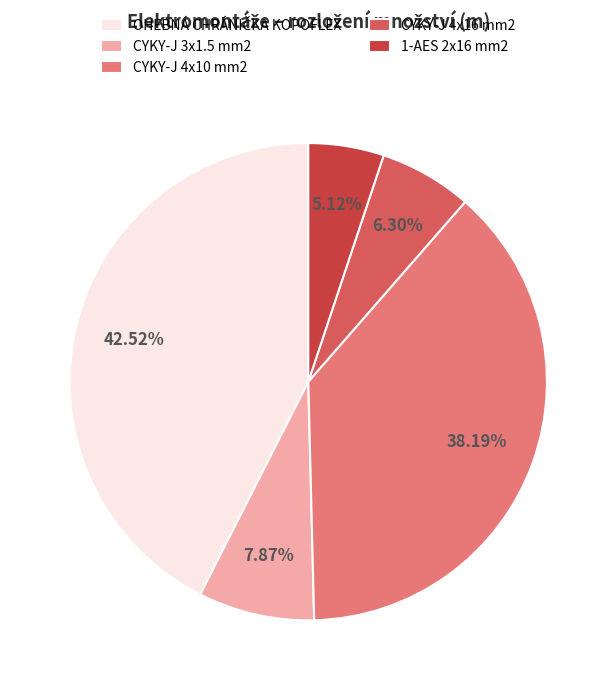

To the nearest percent, what is the difference between the largest and smallest slice percentages?

37%